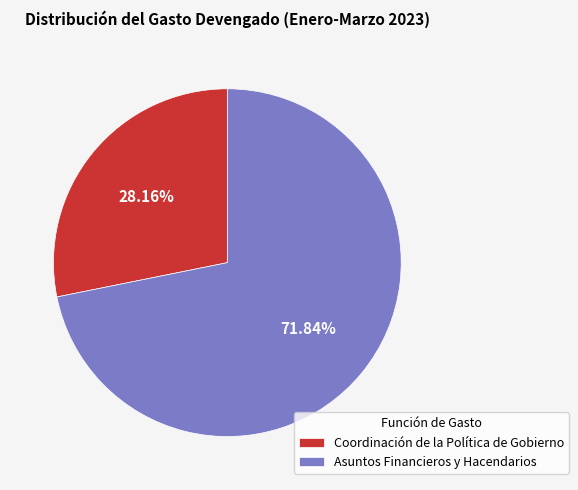

Count the number of slices in the pie.

2